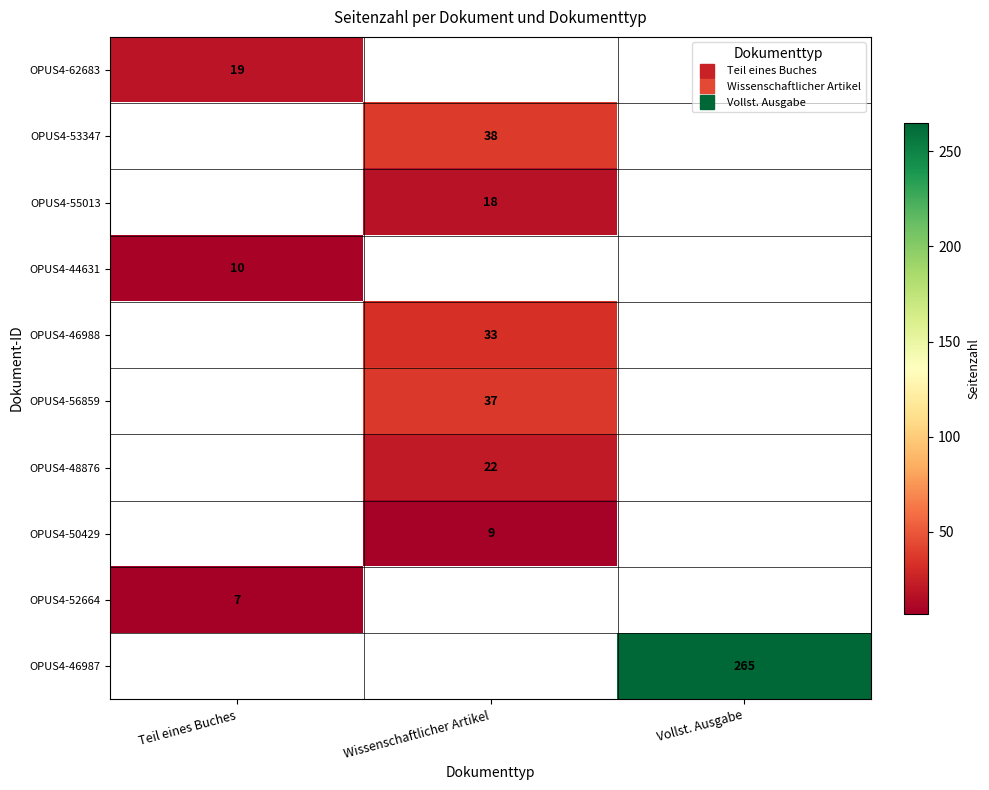

Which category has the lowest value in the OPUS4-46987 series?

Teil eines Buches